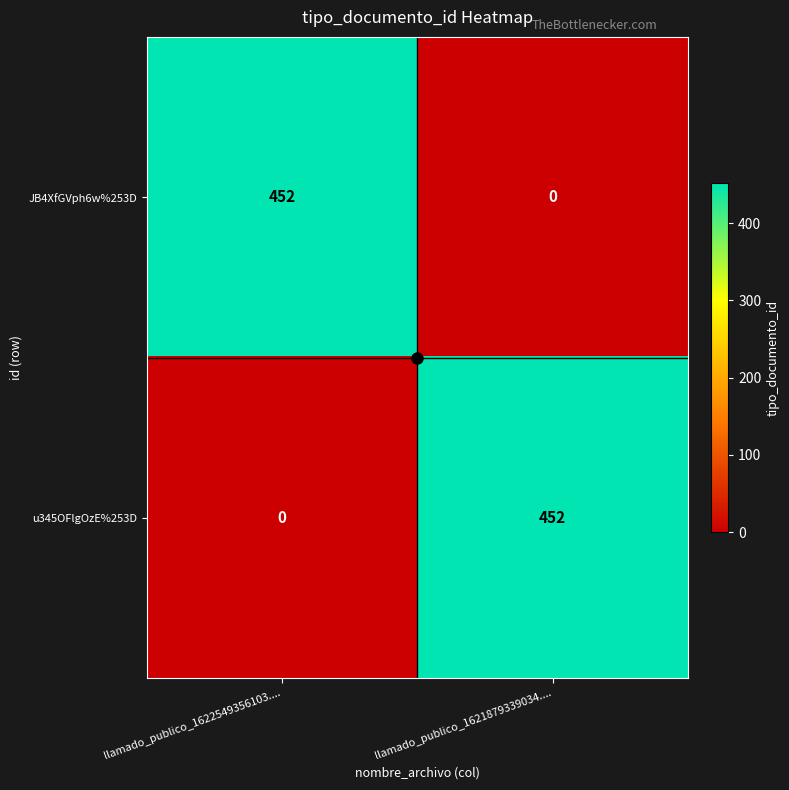

What is the difference between the maximum and minimum values in the u345OFlgOzE%253D series?

452